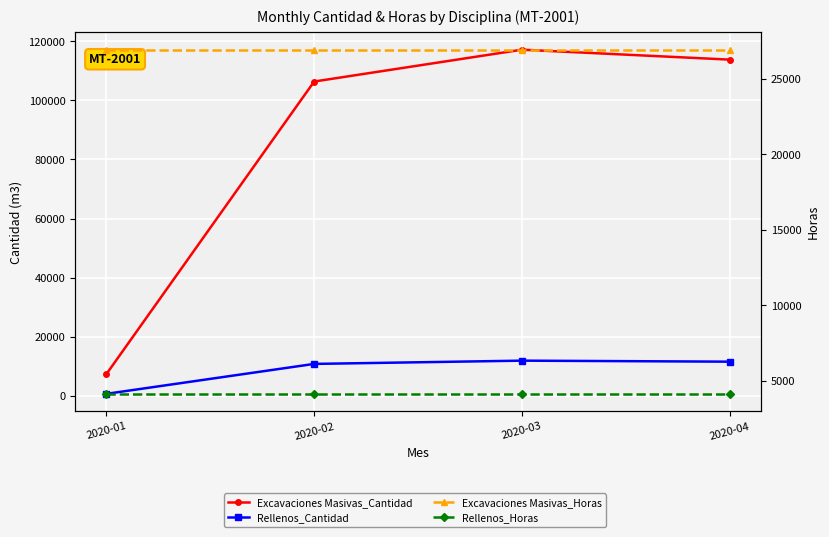

Which label corresponds to the smallest value in the chart?

2020-01